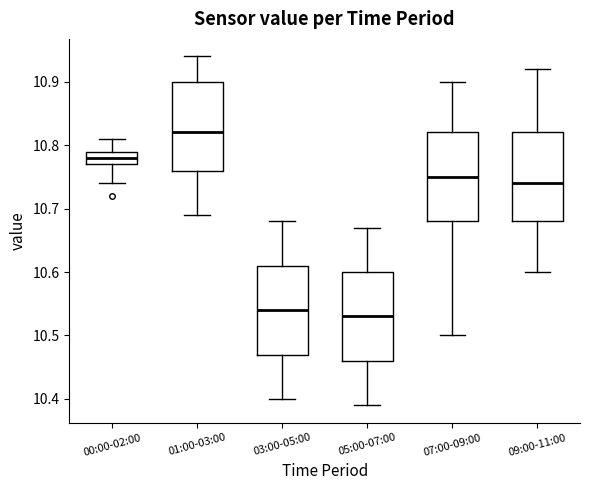

Reading left to right, read every box against the y-axis: the position of its median line, the range the box covers, and the ends of its whiskers. The values are not printed on the chart, so give them approximately, as read against the axis.

00:00-02:00: median 10.78, box 10.77 to 10.79, whiskers 10.74 to 10.81
01:00-03:00: median 10.82, box 10.76 to 10.90, whiskers 10.69 to 10.94
03:00-05:00: median 10.54, box 10.47 to 10.61, whiskers 10.40 to 10.68
05:00-07:00: median 10.53, box 10.46 to 10.60, whiskers 10.39 to 10.67
07:00-09:00: median 10.75, box 10.68 to 10.82, whiskers 10.50 to 10.90
09:00-11:00: median 10.74, box 10.68 to 10.82, whiskers 10.60 to 10.92